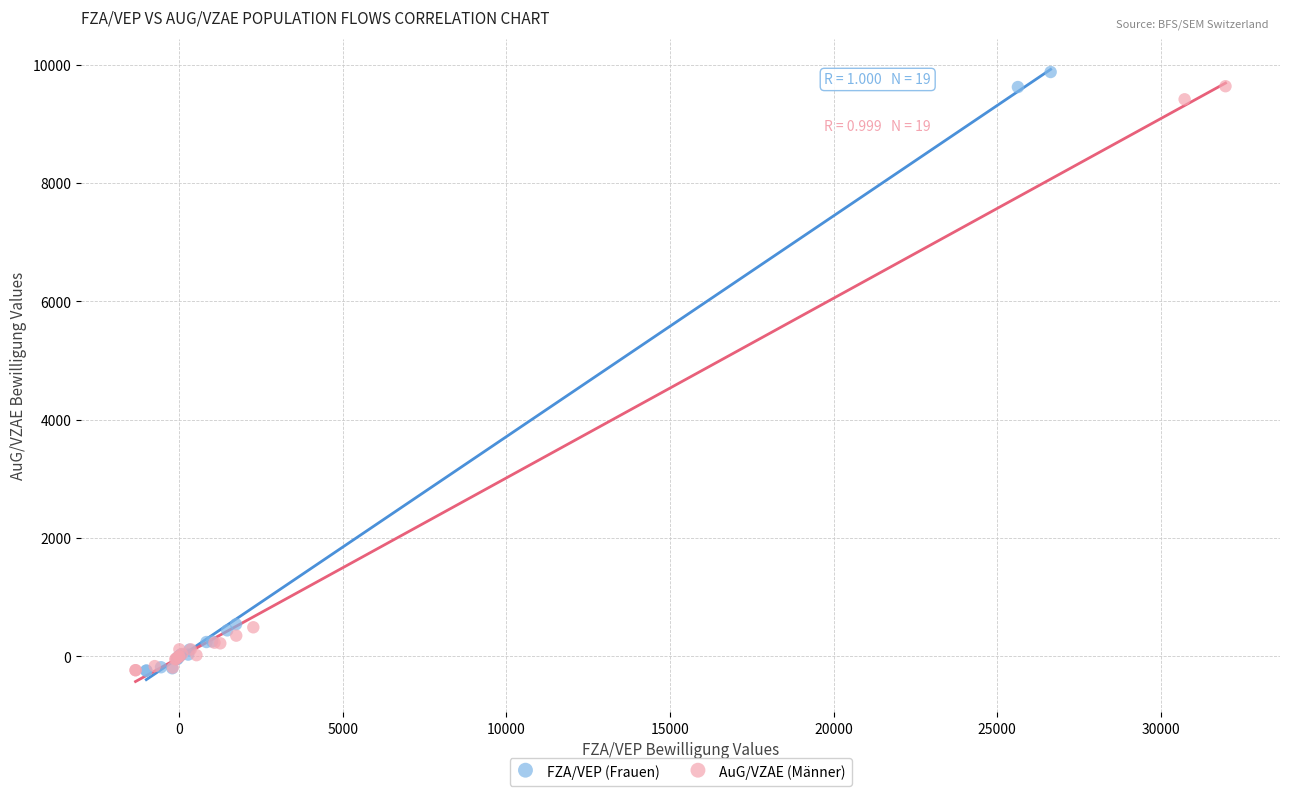

Which series has the largest Y range (max minus min)?

FZA/VEP (Frauen)